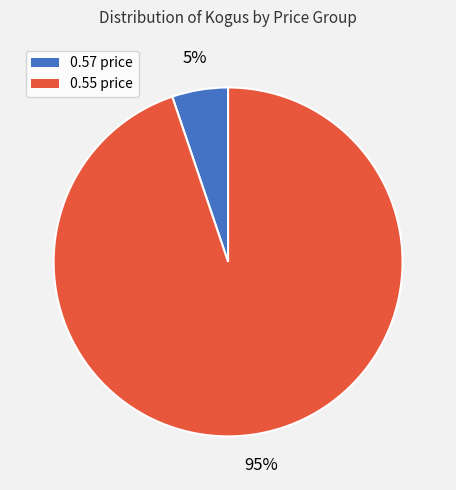

To the nearest percent, what is the difference between the largest and smallest slice percentages?

90%